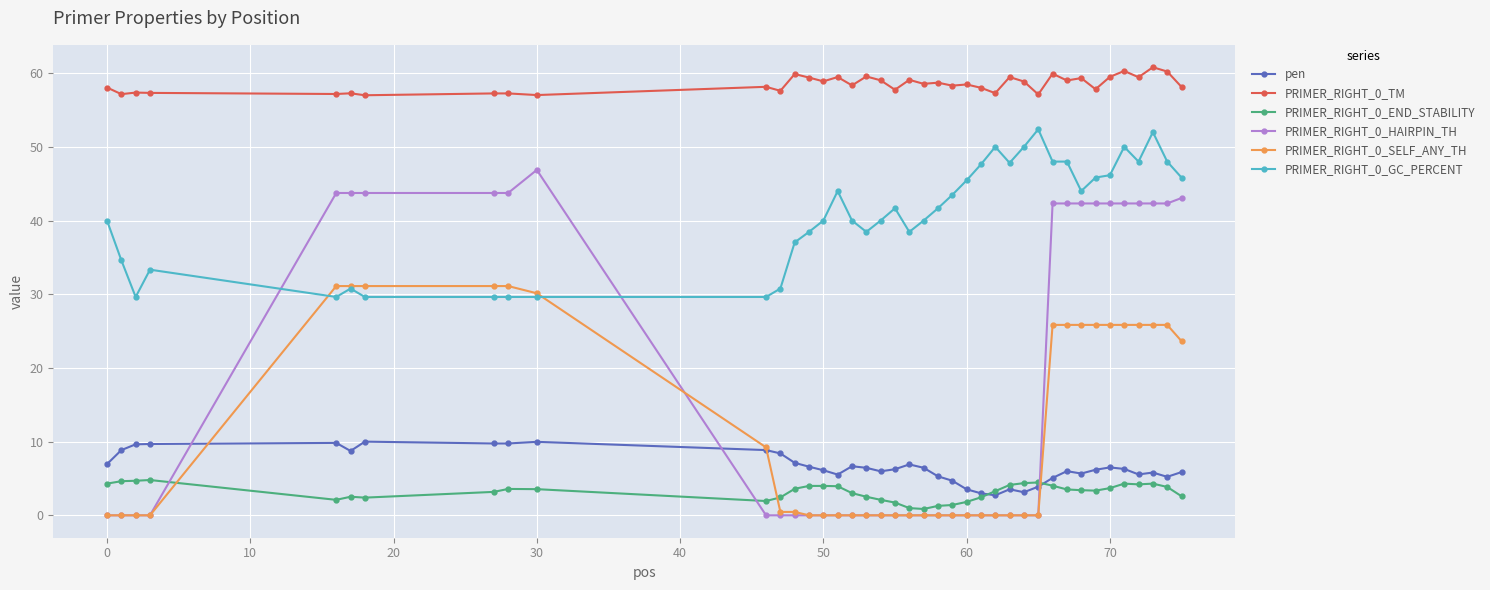

What is the value of the PRIMER_RIGHT_0_END_STABILITY point at the 39th from the left?

3.9